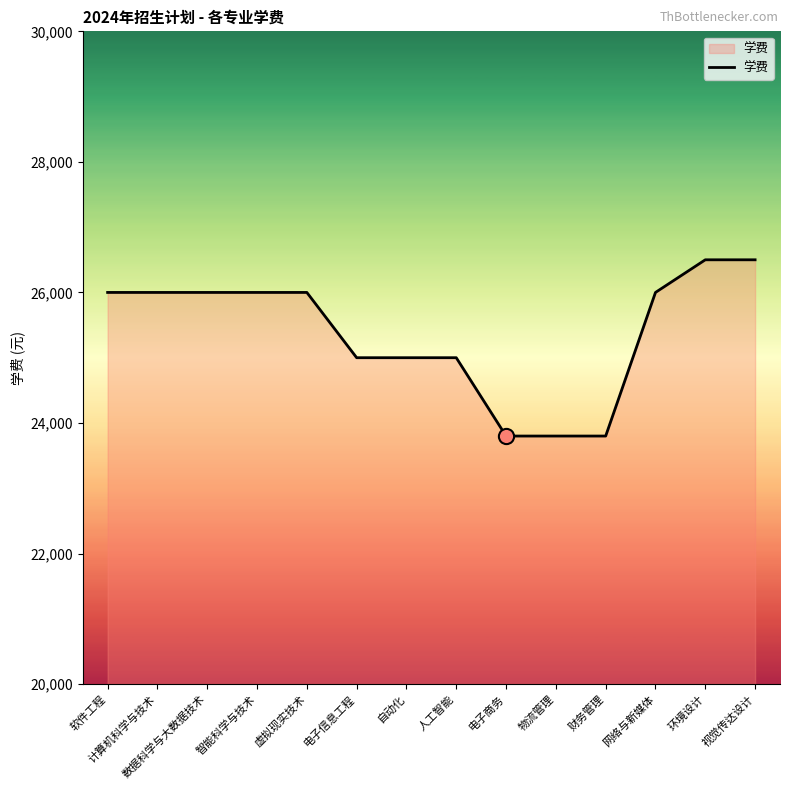

Approximately how many times larger is the value at 视觉传达设计 compared to 网络与新媒体?

1.0